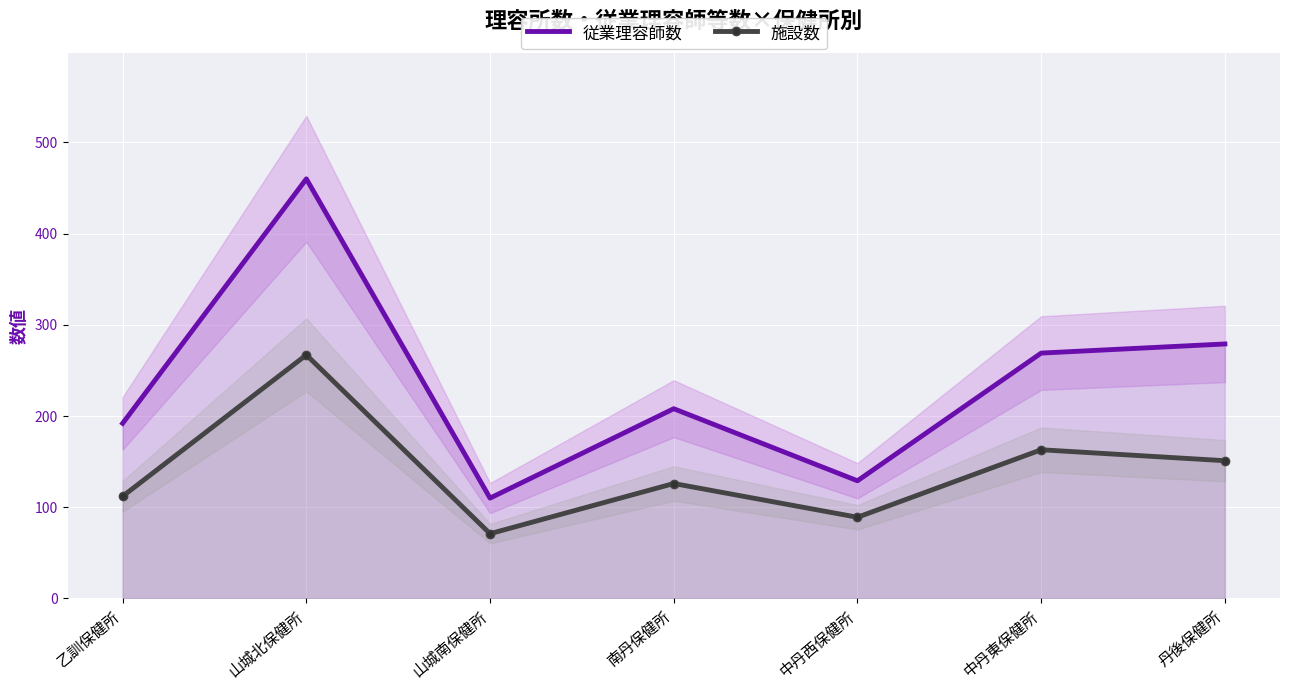

Reading left to right, extract all data points from this chart.

従業理容師数: 192	460	110	208	129	269	279
施設数: 112	267	71	126	89	163	151